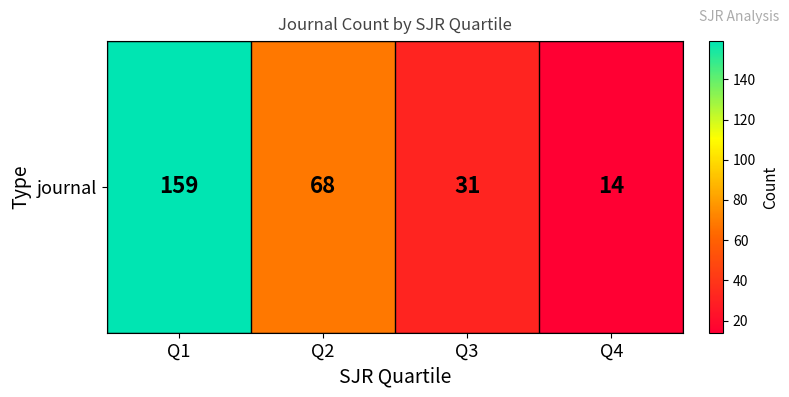

How many values exceed 68?

1